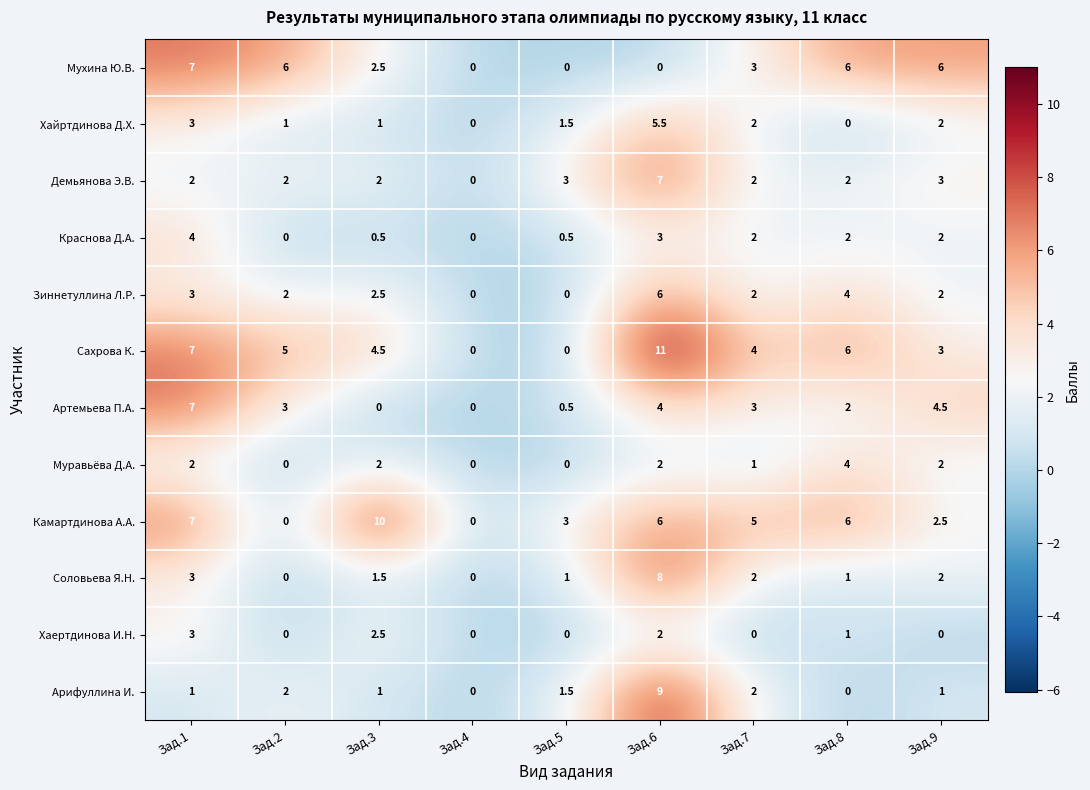

Count the Демьянова Э.В. values in the range 2 to 3.

7